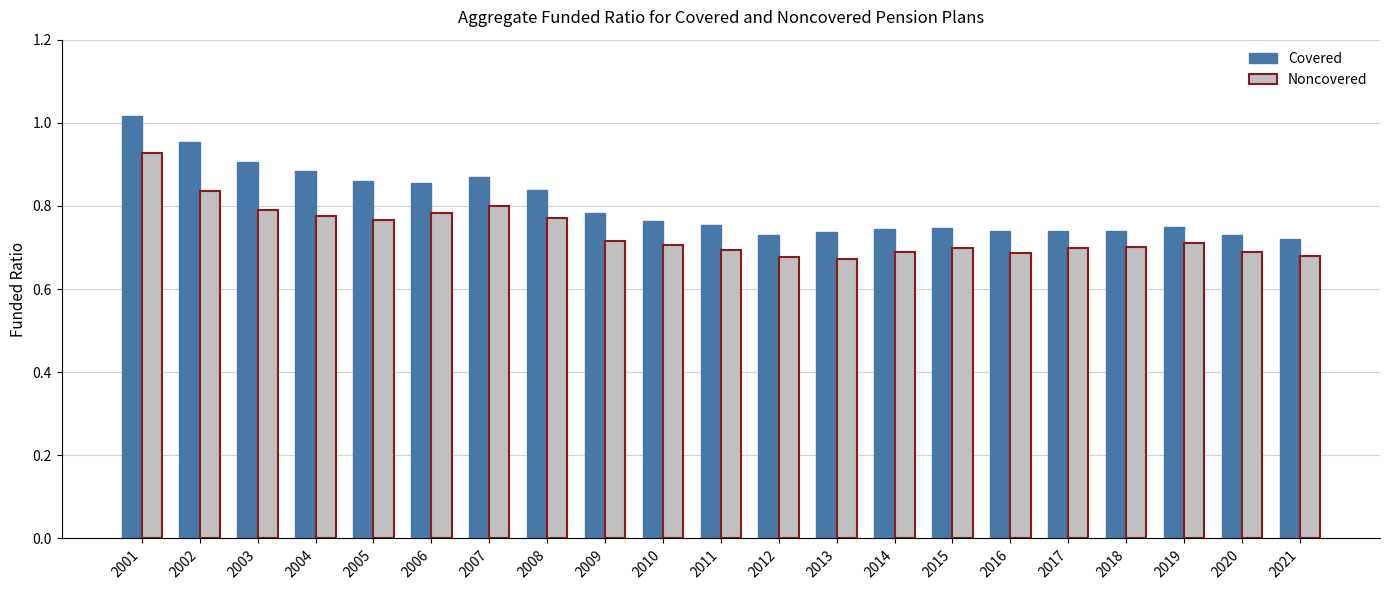

What is the total value across all series at 2017?

1.4